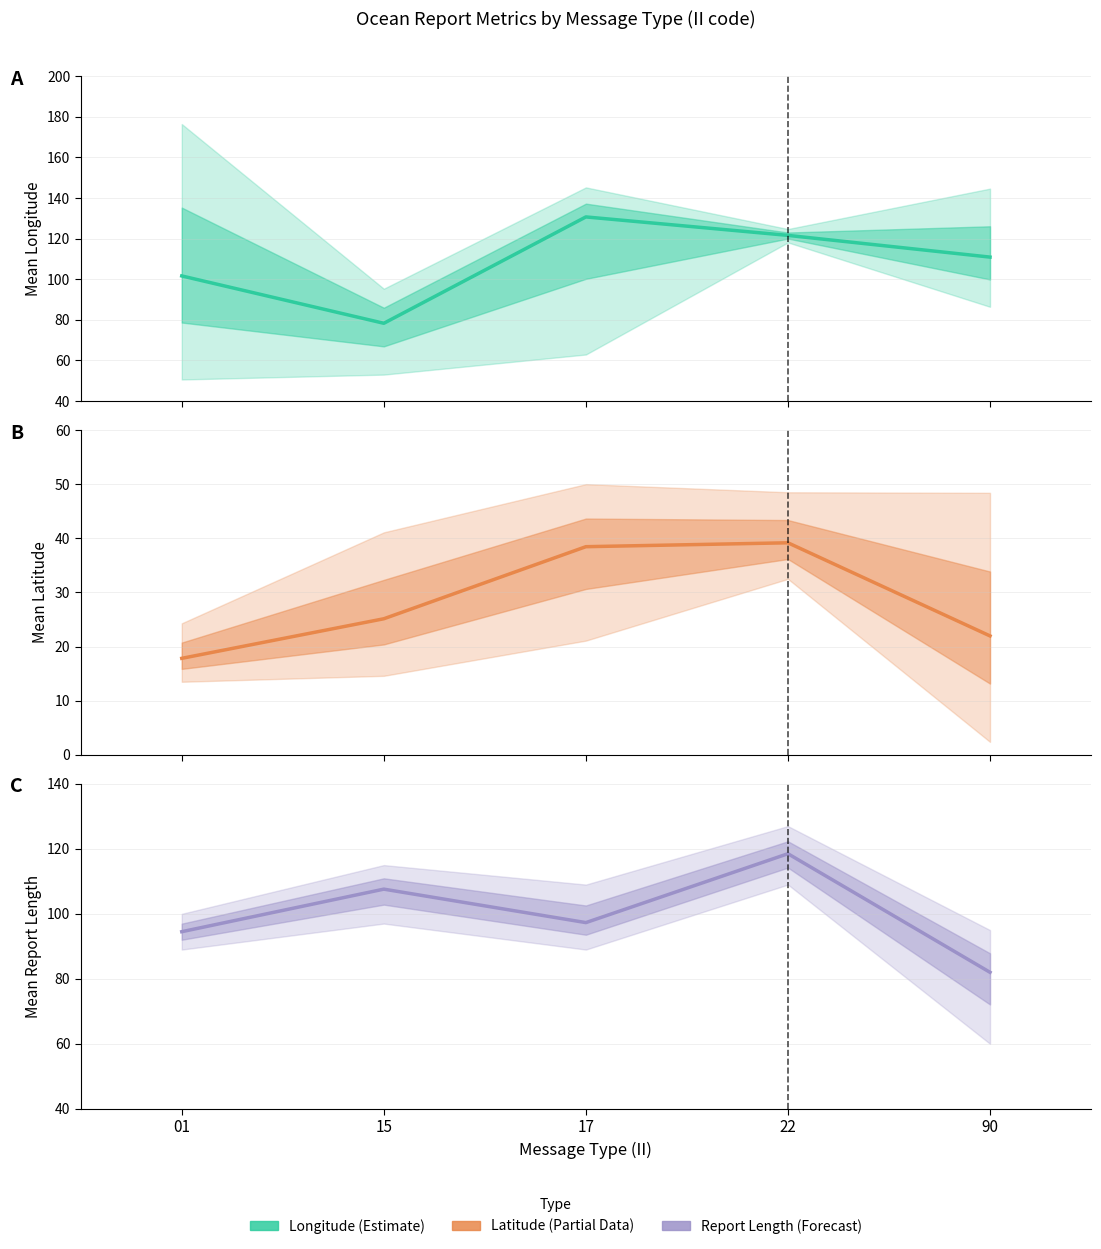

True or false: LAT estimate and LONG estimate intersect in this chart.

False